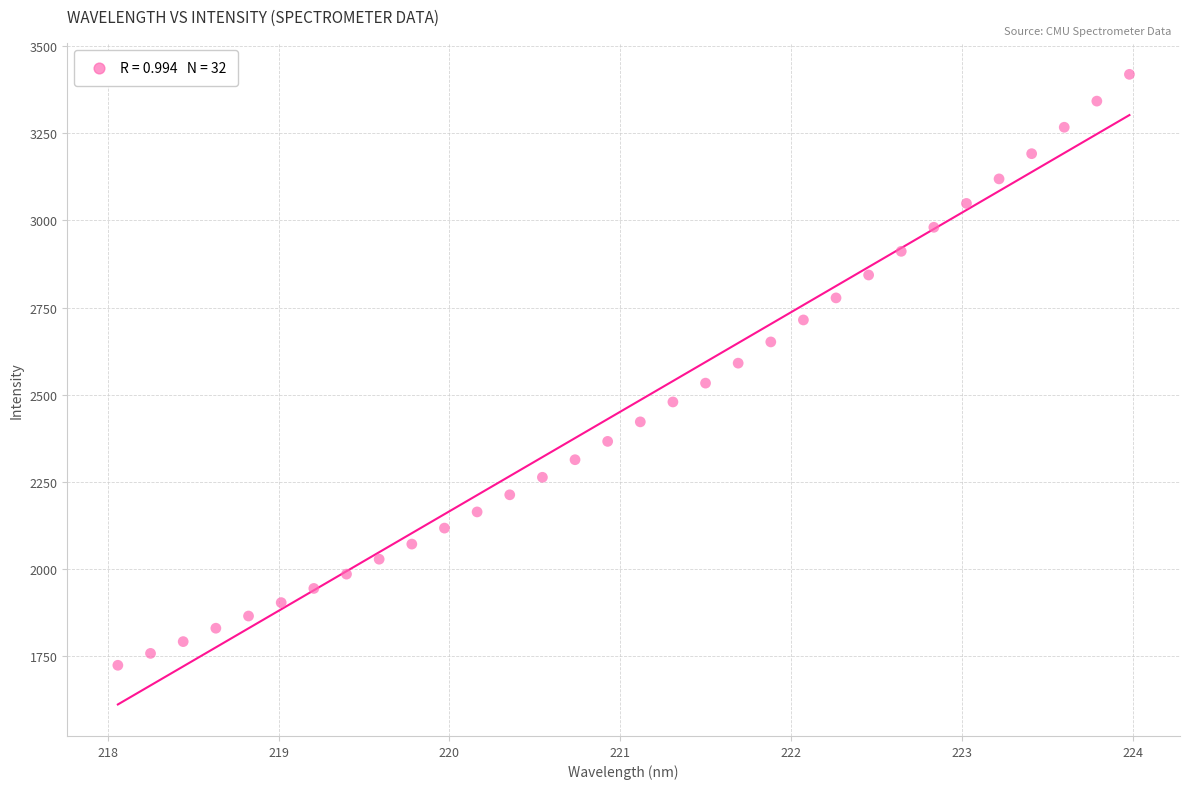

What is the range of Y values (max minus min)?

1696.4